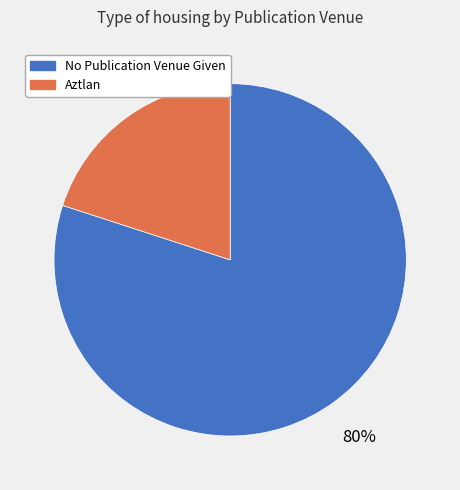

To the nearest percent, what percentage of the pie is Aztlan?

20%